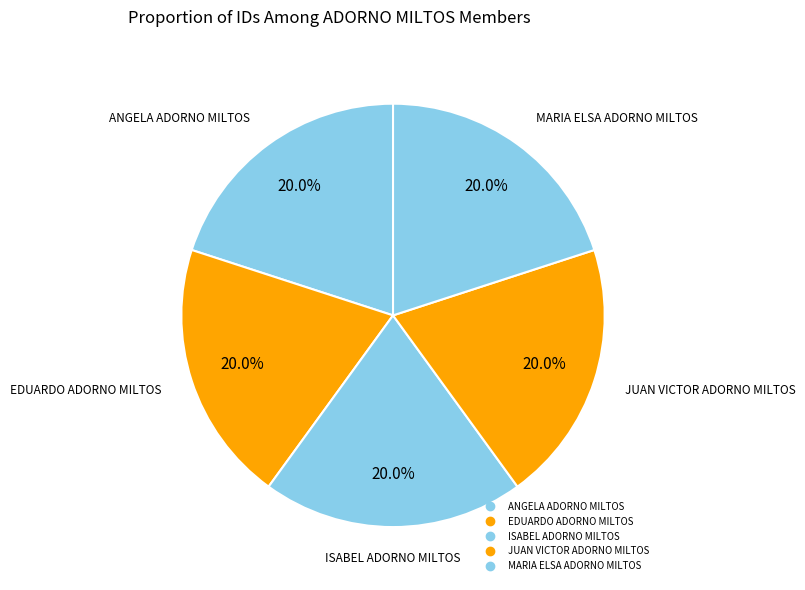

To the nearest percent, what is the combined percentage of EDUARDO ADORNO MILTOS and ANGELA ADORNO MILTOS?

40%